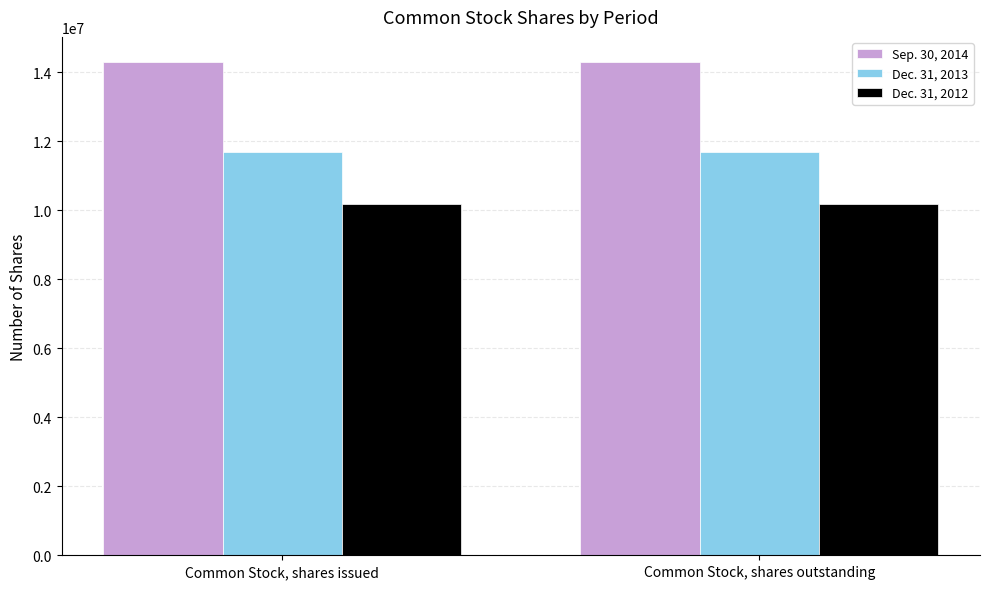

True or false: Sep. 30, 2014 has a value of 14308960 at Common Stock, shares issued.

True